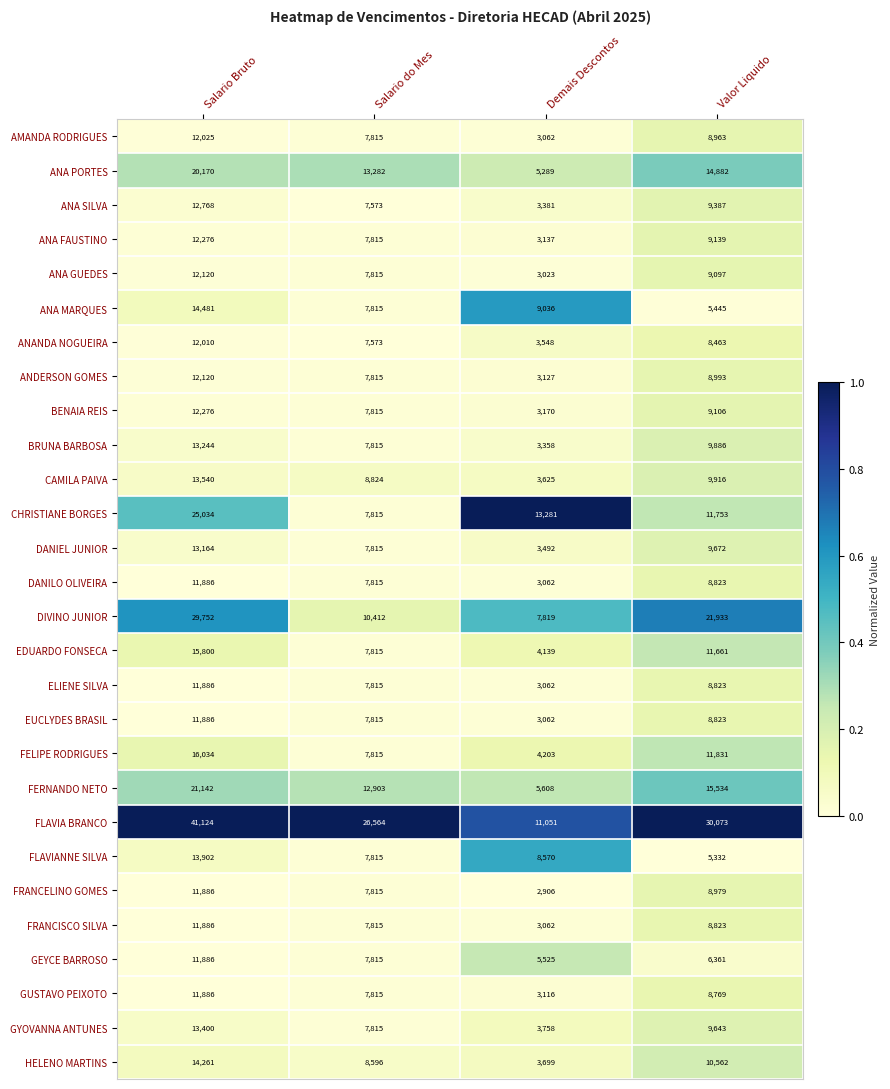

Which series has the largest total across all categories?

FLAVIA BRANCO